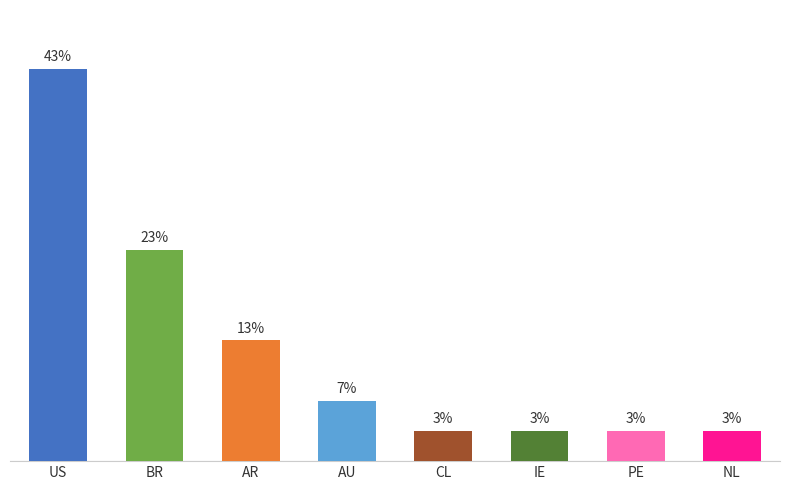

List the labels in order of value, largest first.

US, BR, AR, AU, CL, IE, PE, NL